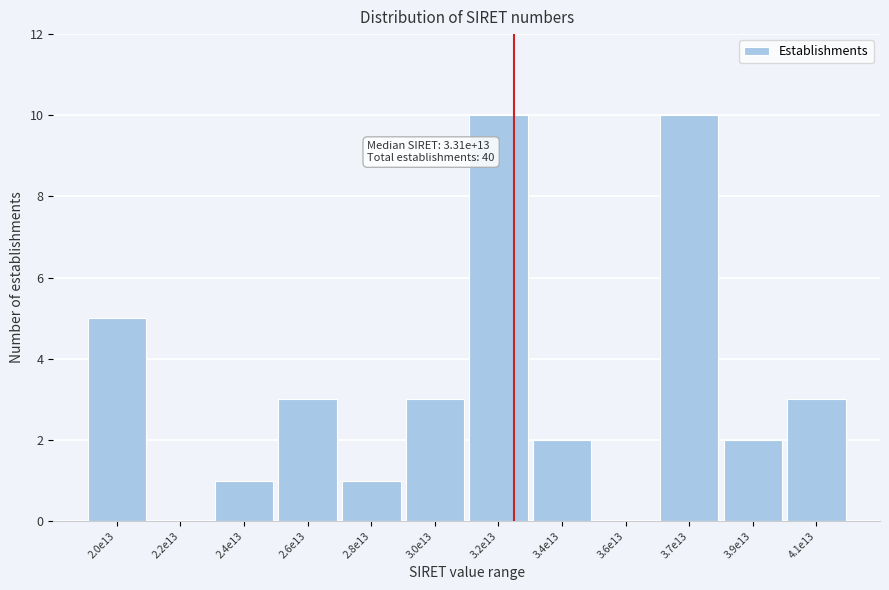

Reading left to right, what are all the values shown in this chart?

2.0e13=5	2.2e13=0	2.4e13=1	2.6e13=3	2.8e13=1	3.0e13=3	3.2e13=10	3.4e13=2	3.6e13=0	3.7e13=10	3.9e13=2	4.1e13=3